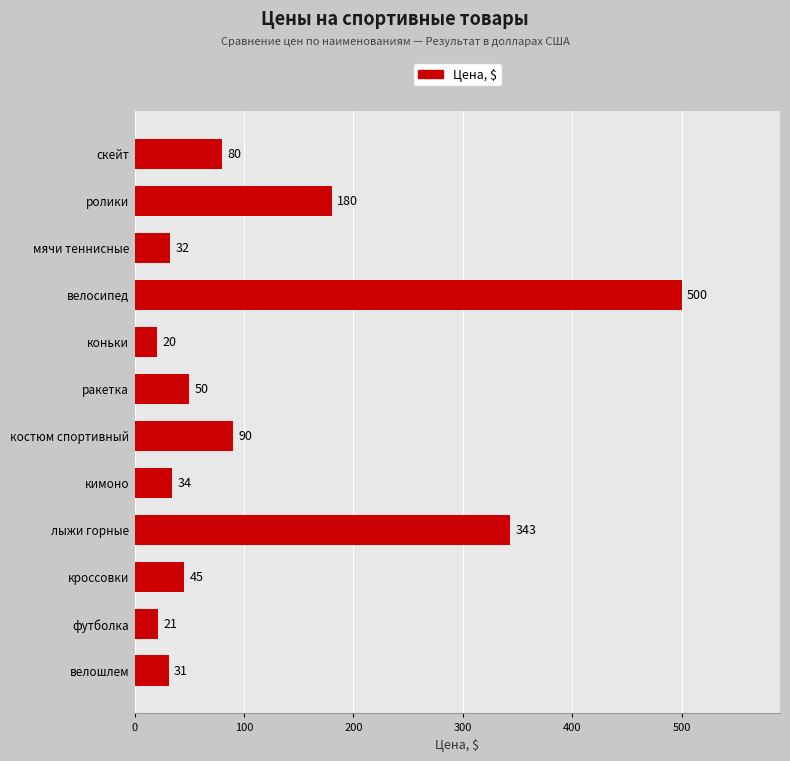

The chart shows a value of 500 at велосипед. True or false?

True